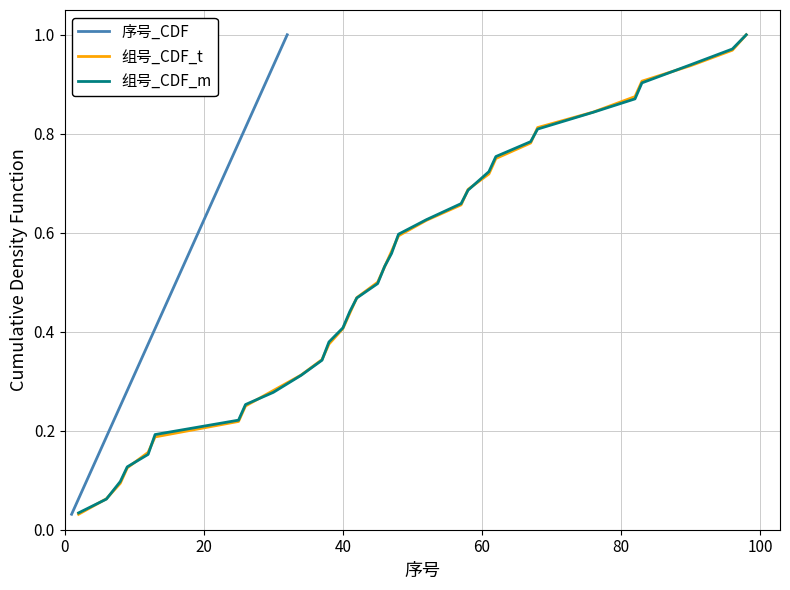

What is the value of the 组号_CDF_m point at the 24th from the left?

0.8